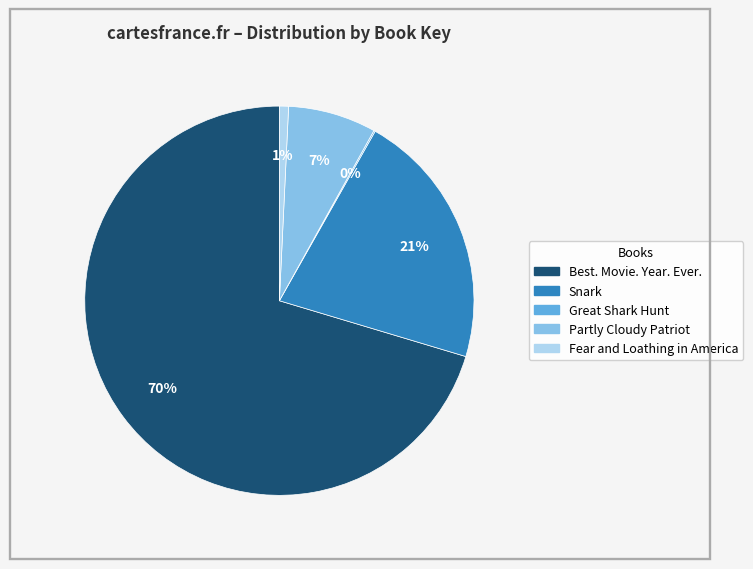

What is the majority slice?

Best. Movie. Year. Ever.